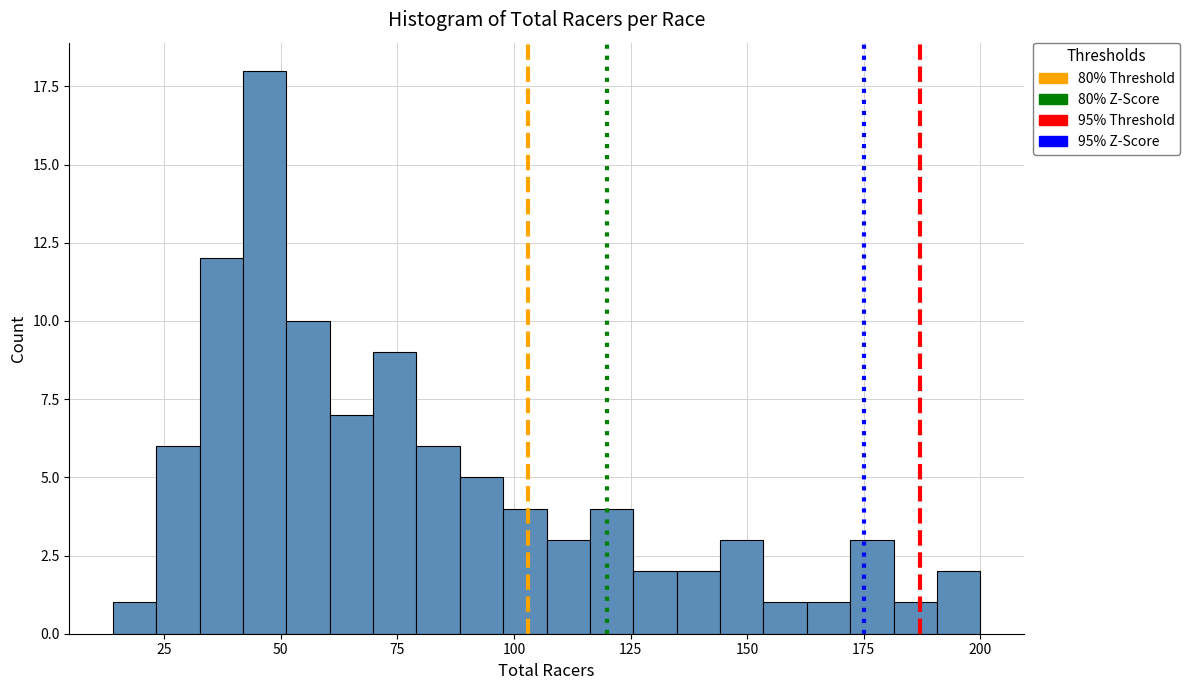

Around what value on the x-axis is the tallest bar? Give the approximate position of its centre, as read against the axis.

45